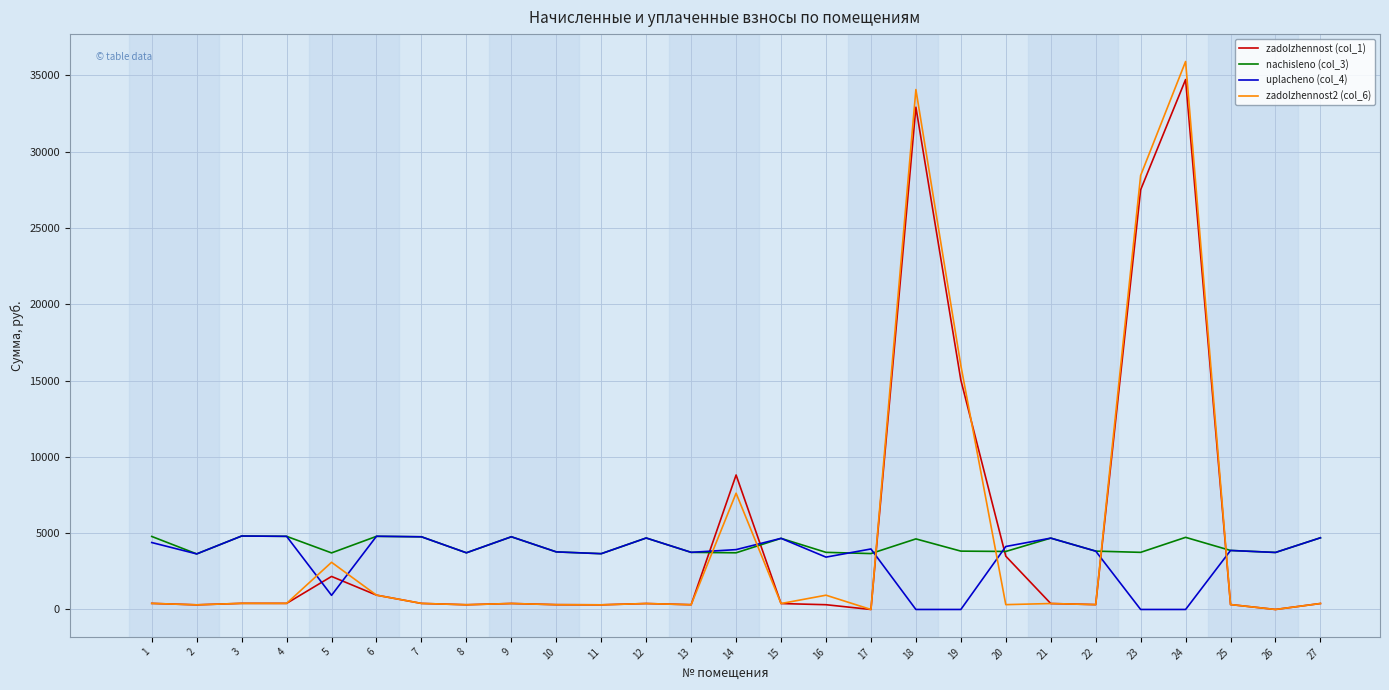

The value of uplacheno (col_4) at 16 is 3430.7. True or false?

True